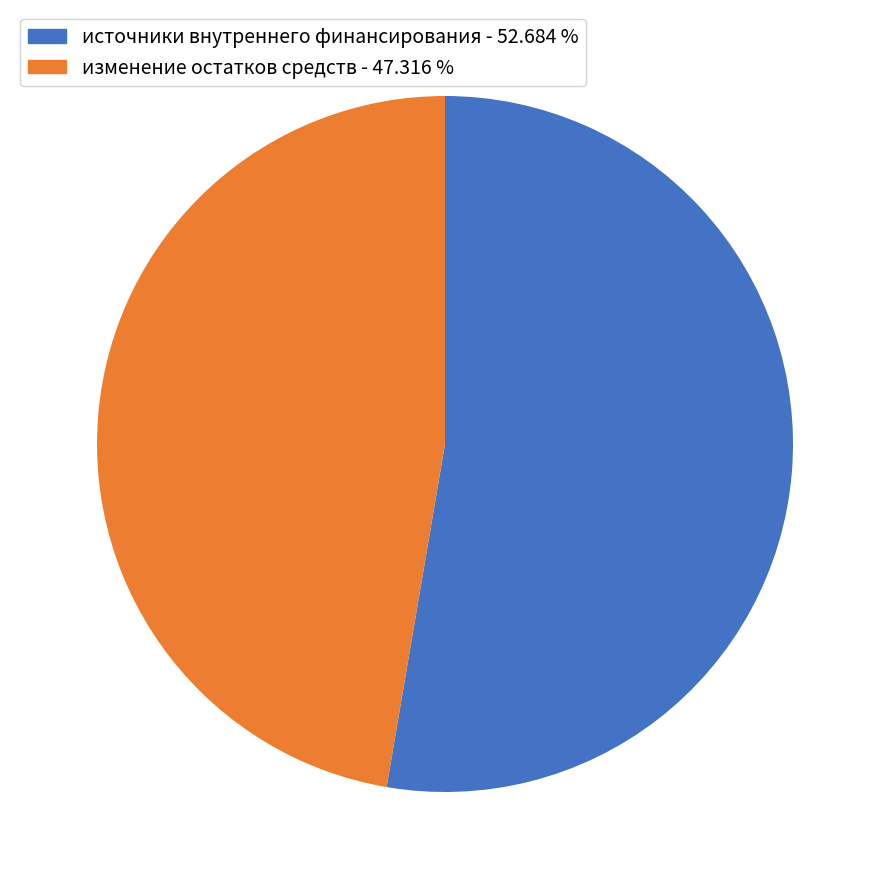

Which category has the biggest portion of the pie?

источники внутреннего финансирования